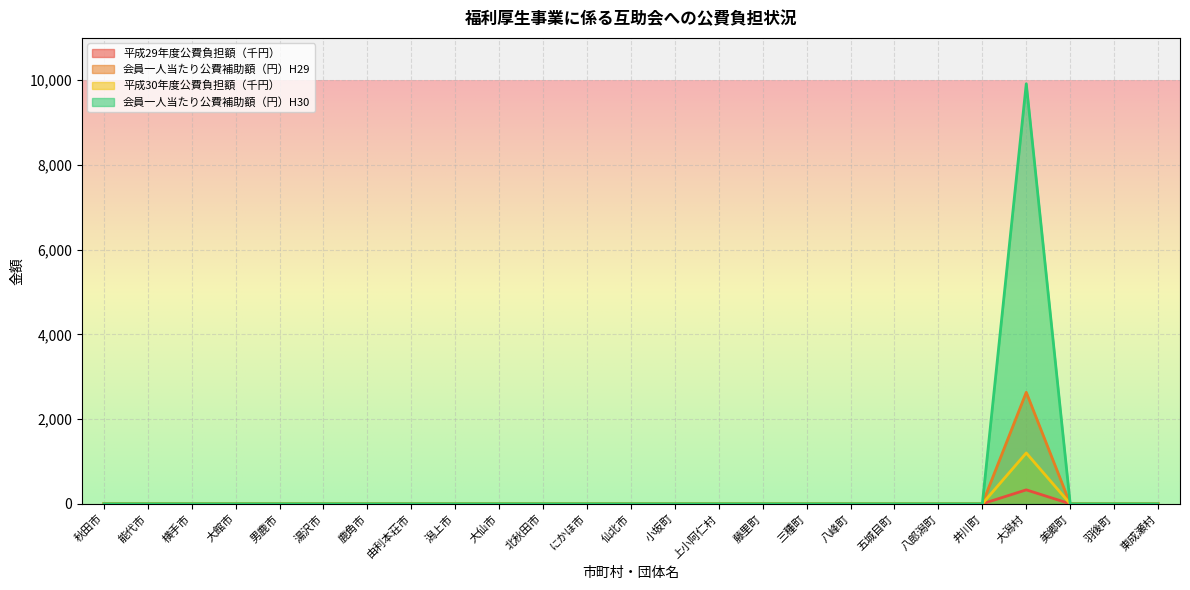

List the labels in order of 会員一人当たり公費補助額（円）H30 value, smallest first.

秋田市, 能代市, 横手市, 大館市, 男鹿市, 湯沢市, 鹿角市, 由利本荘市, 潟上市, 大仙市, 北秋田市, にかほ市, 仙北市, 小坂町, 上小阿仁村, 藤里町, 三種町, 八峰町, 五城目町, 八郎潟町, 井川町, 美郷町, 羽後町, 東成瀬村, 大潟村